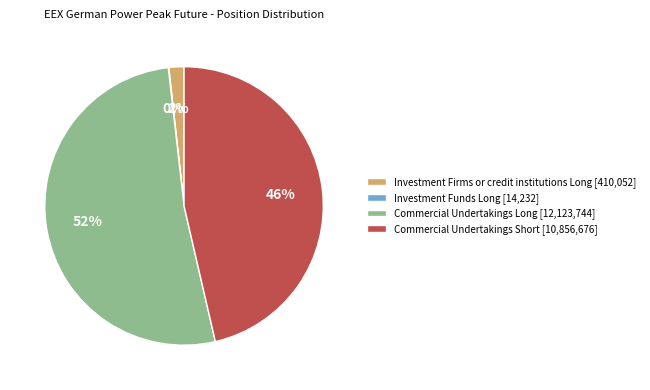

Is the sum of Investment Firms or credit institutions Long [410,052] and Commercial Undertakings Short [10,856,676] greater than half?

No